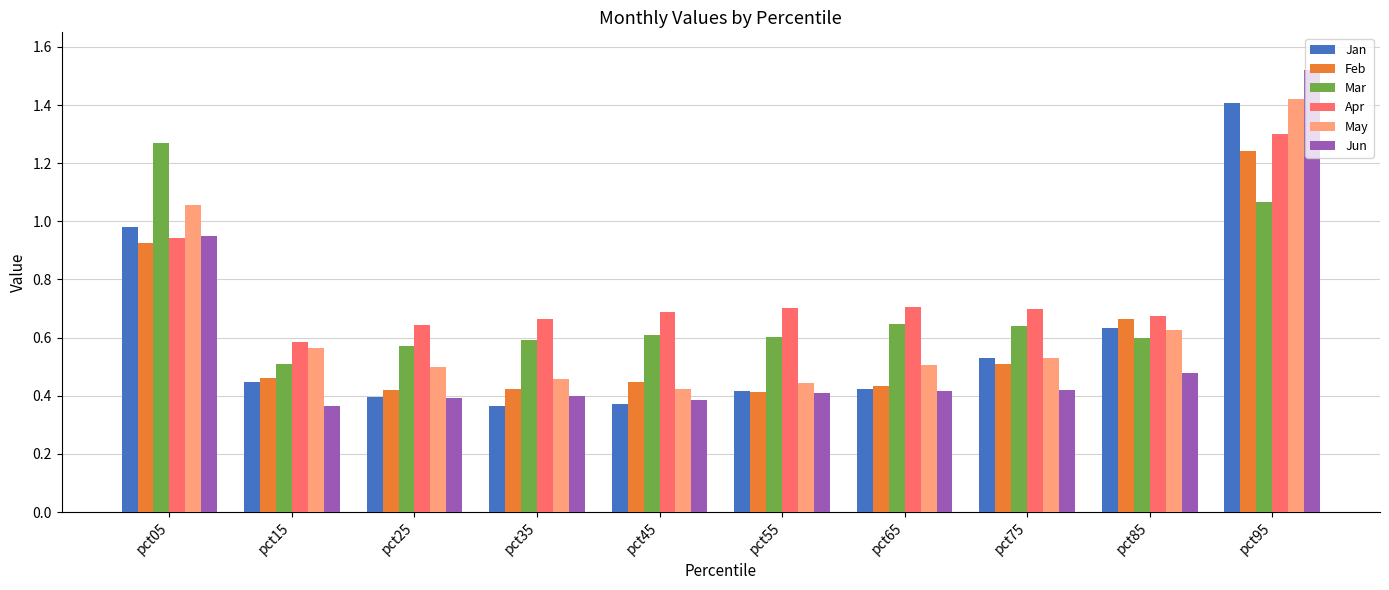

Which series has the widest spread of values?

Jun